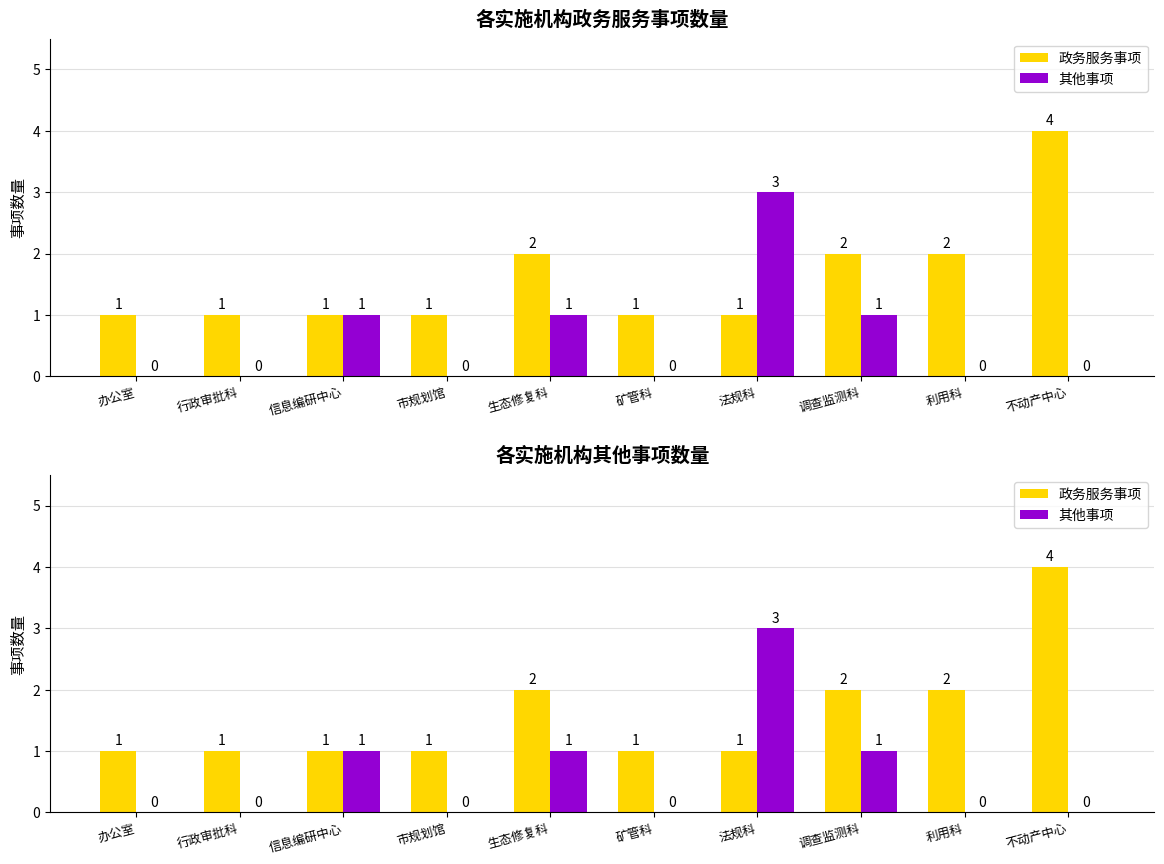

What is the difference between the maximum and minimum values in the 其他事项 series?

3